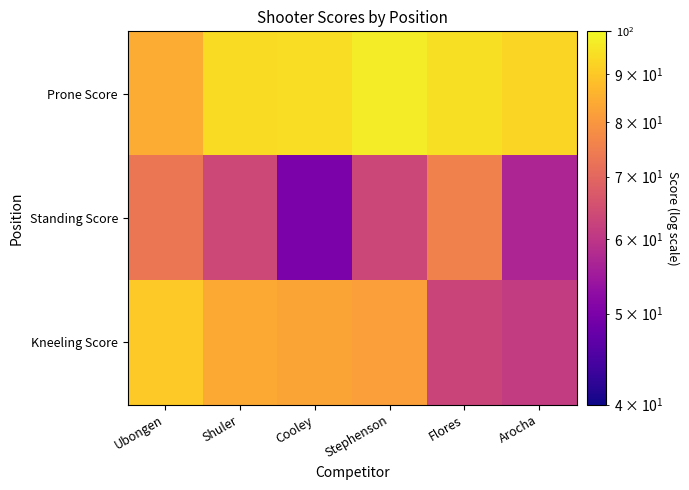

Which has a higher value, Arocha or Shuler?

Shuler